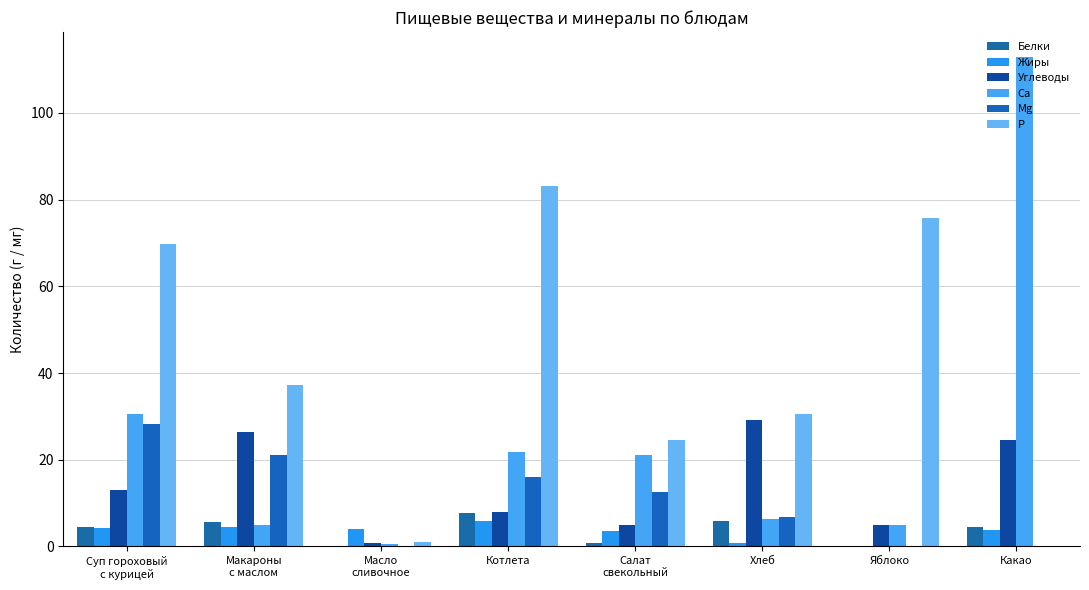

What is the difference between the second highest and second lowest values in the Белки series?

5.6